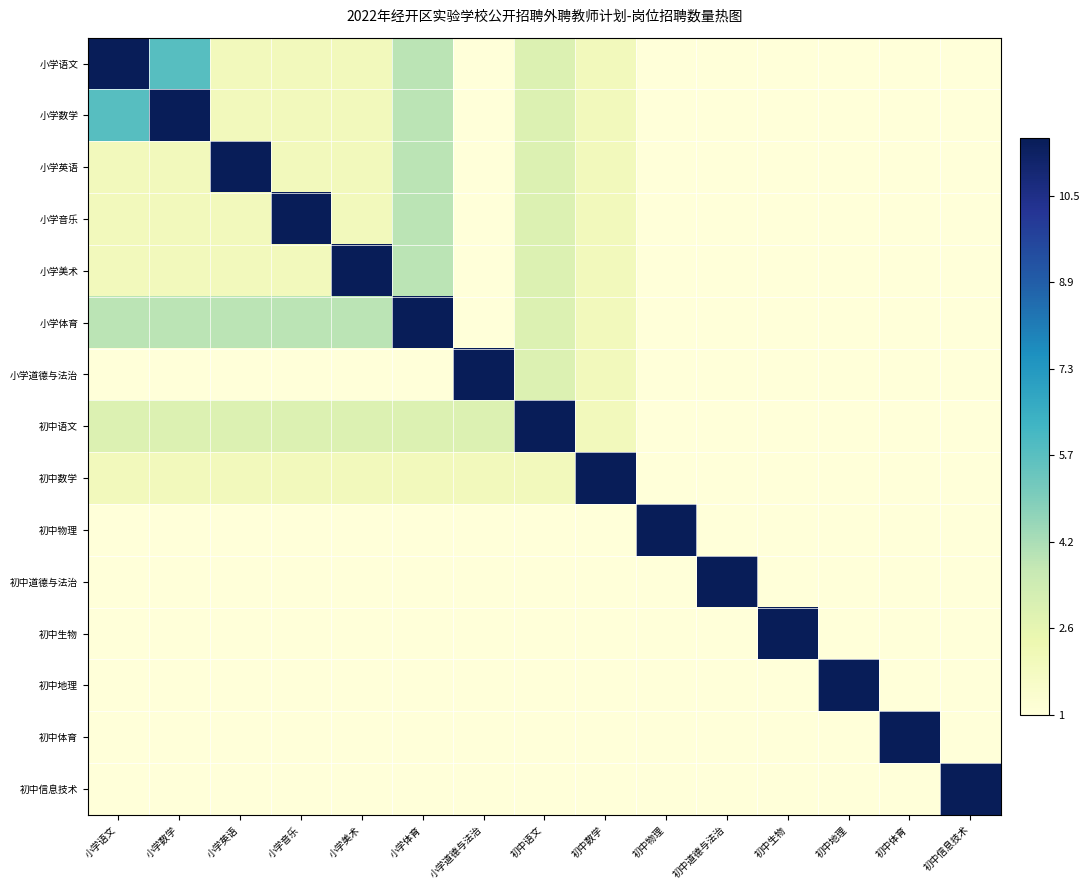

How many distinct data groups are displayed?

15